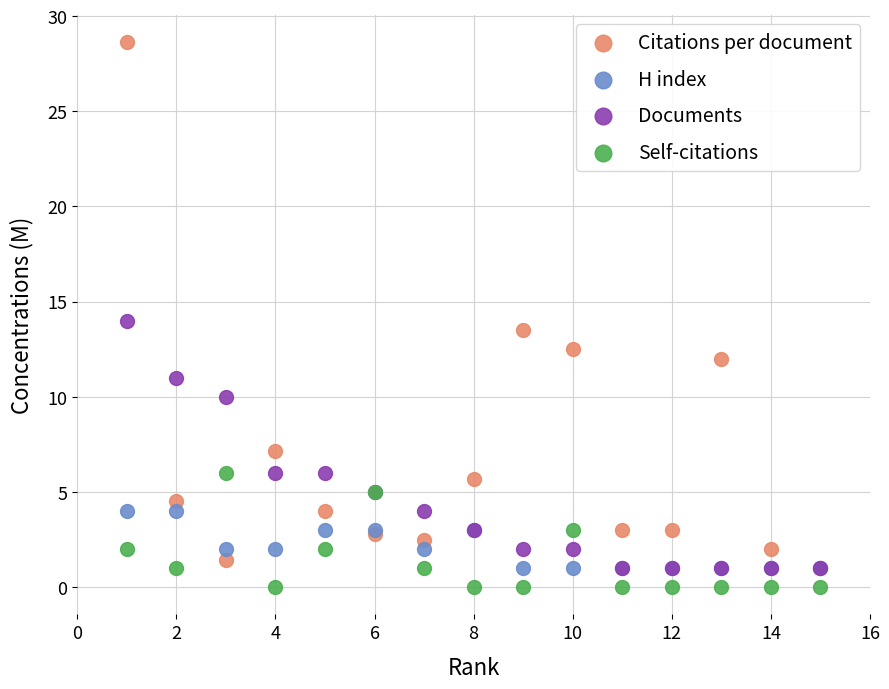

Which series has the widest spread of Y values?

Citations per document